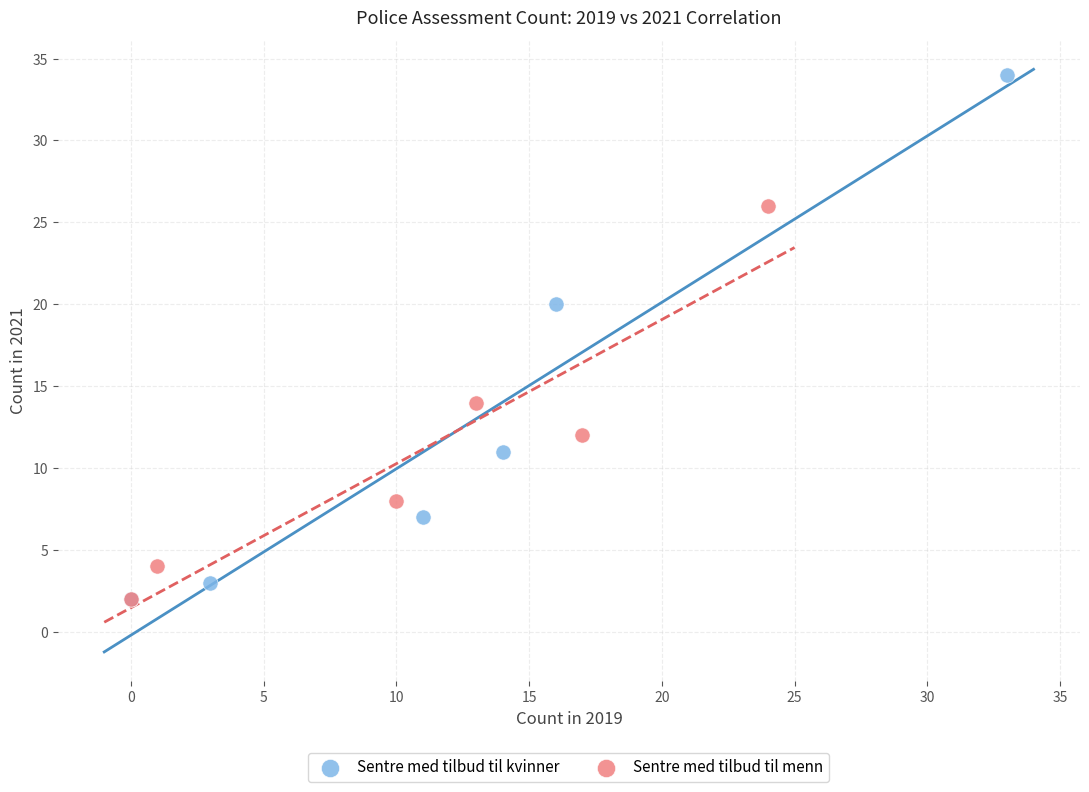

Which series reaches the maximum Y coordinate?

Sentre med tilbud til kvinner